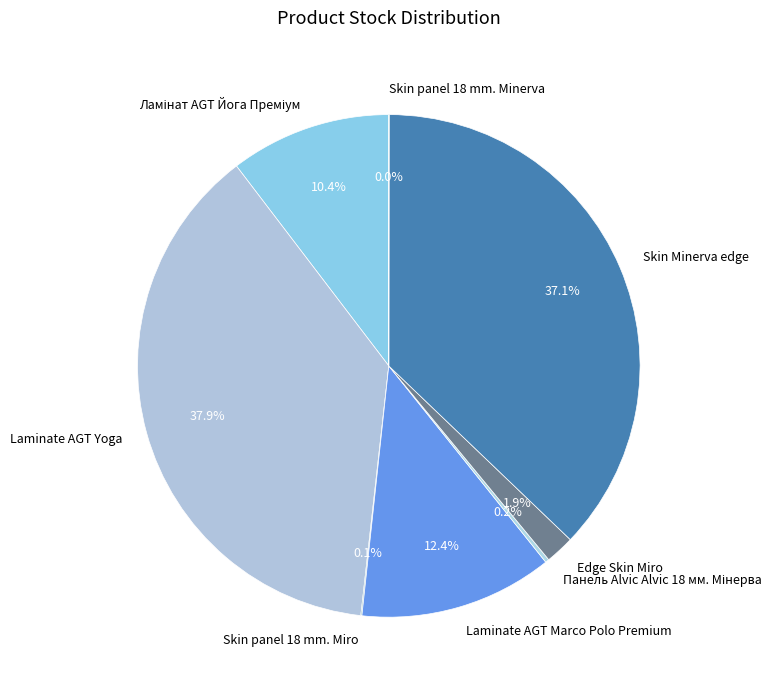

To the nearest percent, what is the average slice percentage?

12%